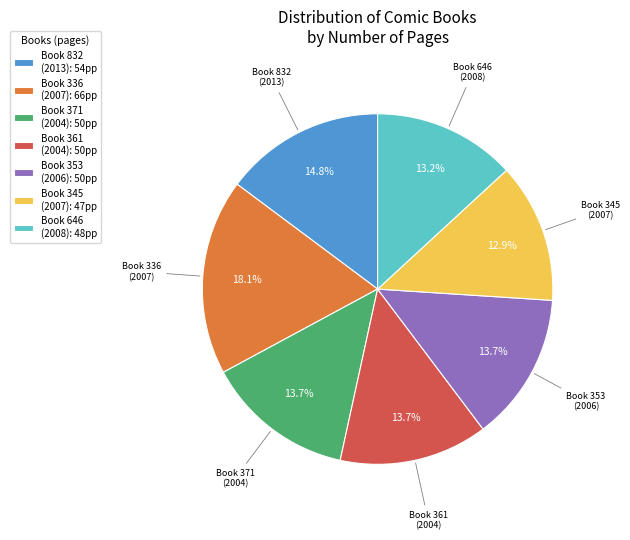

How much of the chart is everything except Book 361 (2004): 50pp?

86.3%